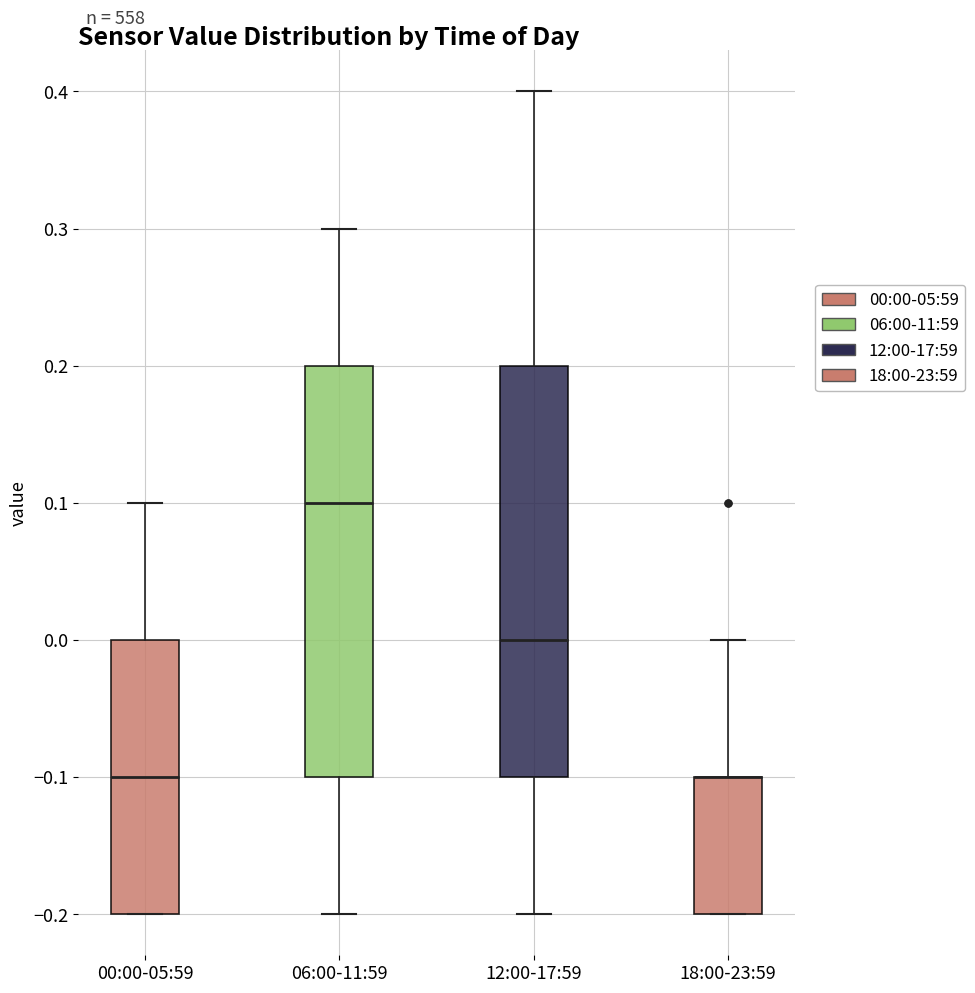

Reading left to right, read every box against the y-axis: the position of its median line, the range the box covers, and the ends of its whiskers. The values are not printed on the chart, so give them approximately, as read against the axis.

00:00-05:59: median -0.1, box -0.2 to 0.0, whiskers -0.2 to 0.1
06:00-11:59: median 0.1, box -0.1 to 0.2, whiskers -0.2 to 0.3
12:00-17:59: median 0.0, box -0.1 to 0.2, whiskers -0.2 to 0.4
18:00-23:59: median -0.1 (drawn on the box's upper edge), box -0.2 to -0.1, whiskers -0.2 to 0.0